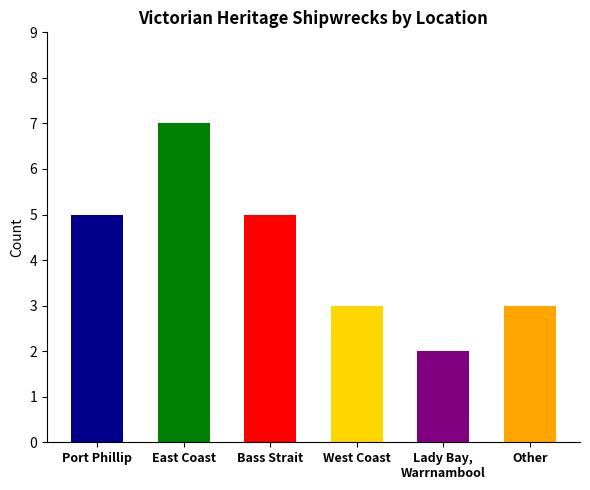

What is the minimum value shown in the chart?

2